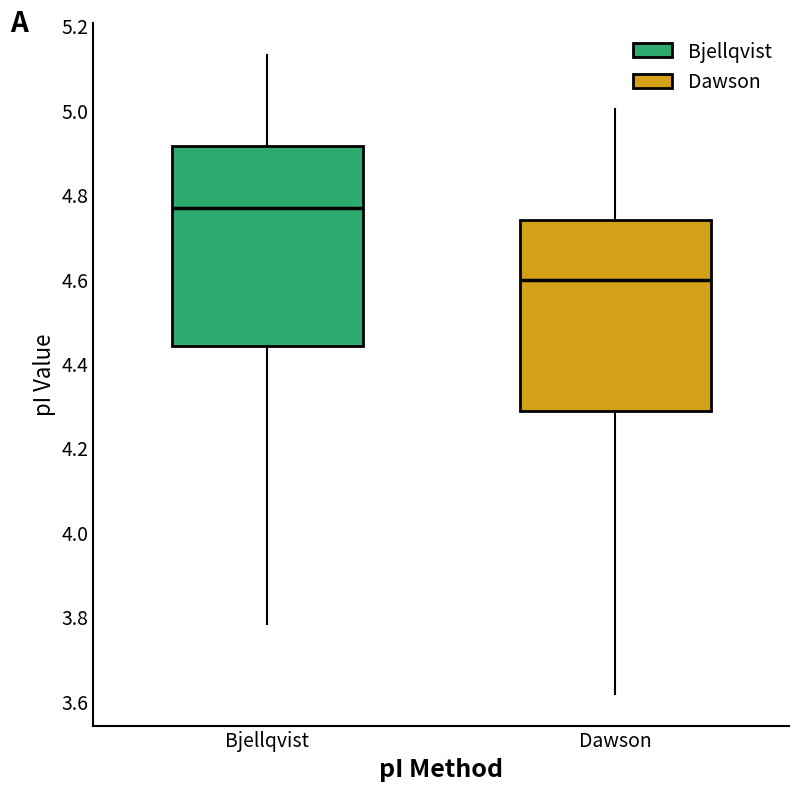

Reading left to right, read every box against the y-axis: the position of its median line, the range the box covers, and the ends of its whiskers. The values are not printed on the chart, so give them approximately, as read against the axis.

Bjellqvist: median 4.76, box 4.44 to 4.92, whiskers 3.78 to 5.14
Dawson: median 4.60, box 4.28 to 4.74, whiskers 3.62 to 5.00